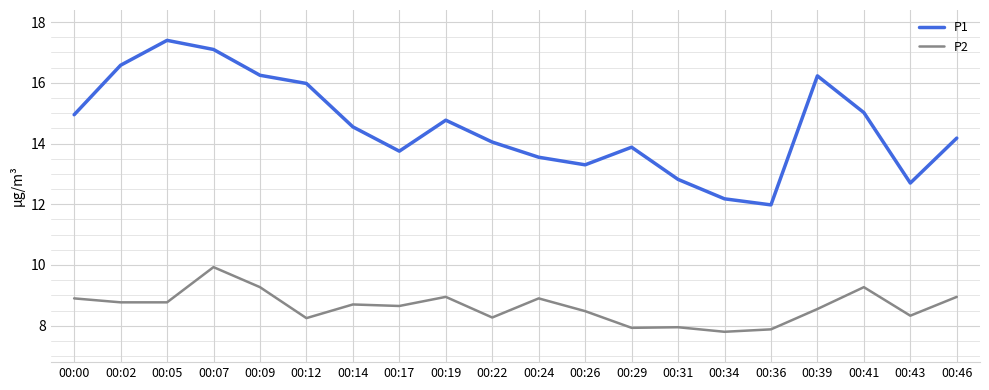

What is the total value across all series at 00:12?

24.2